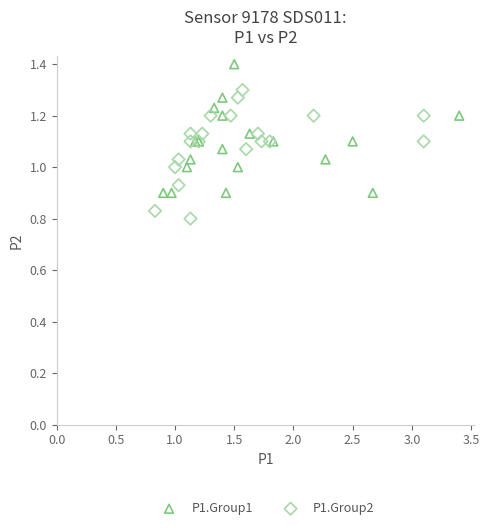

Which series reaches the minimum Y coordinate?

P1.Group2